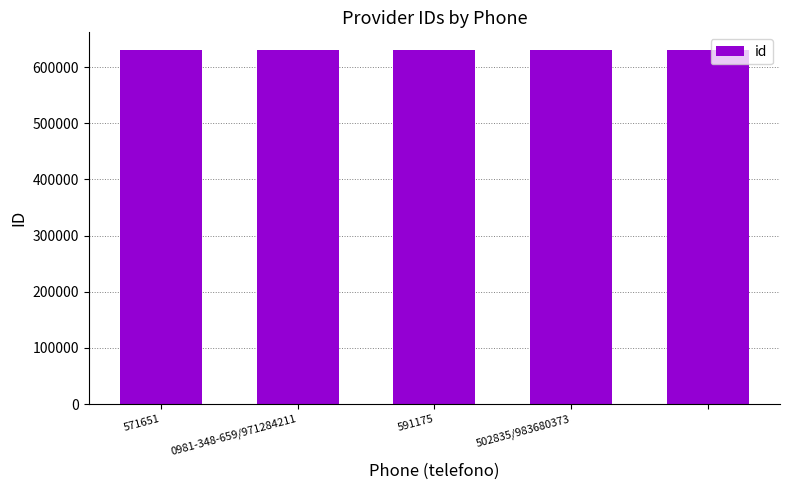

What is the value of the 4th bar from the left?

630471